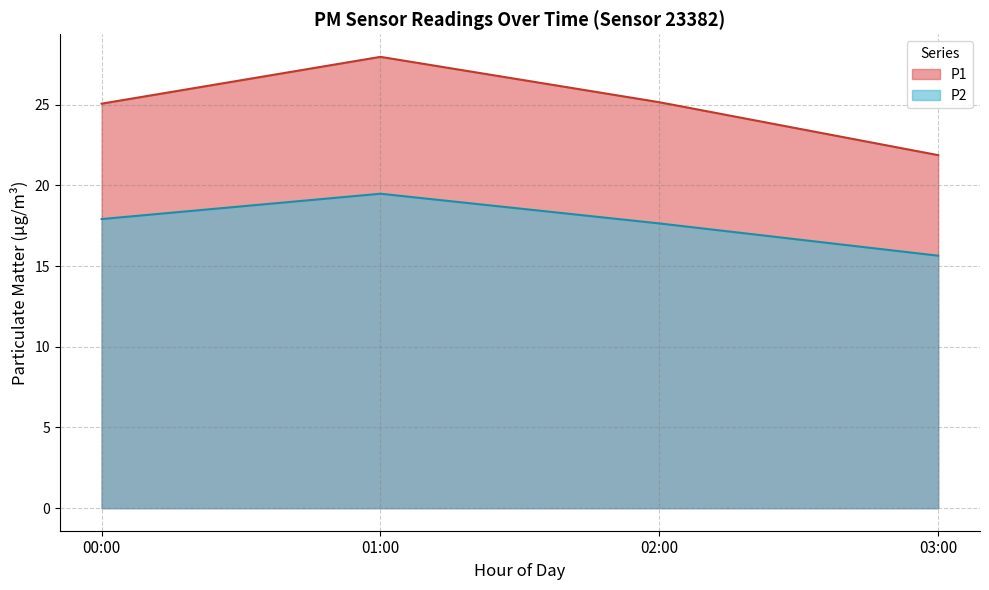

What position from the right is 01:00?

3